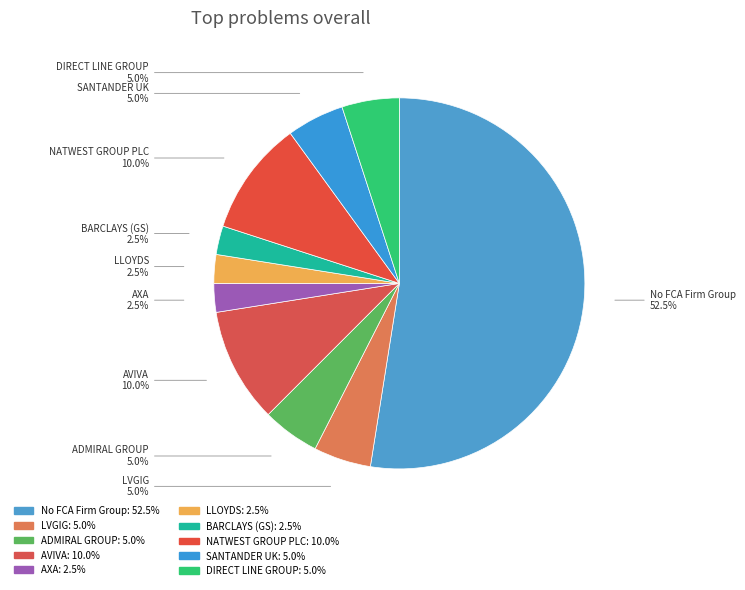

What portion of the pie excludes LVGIG?

95.0%